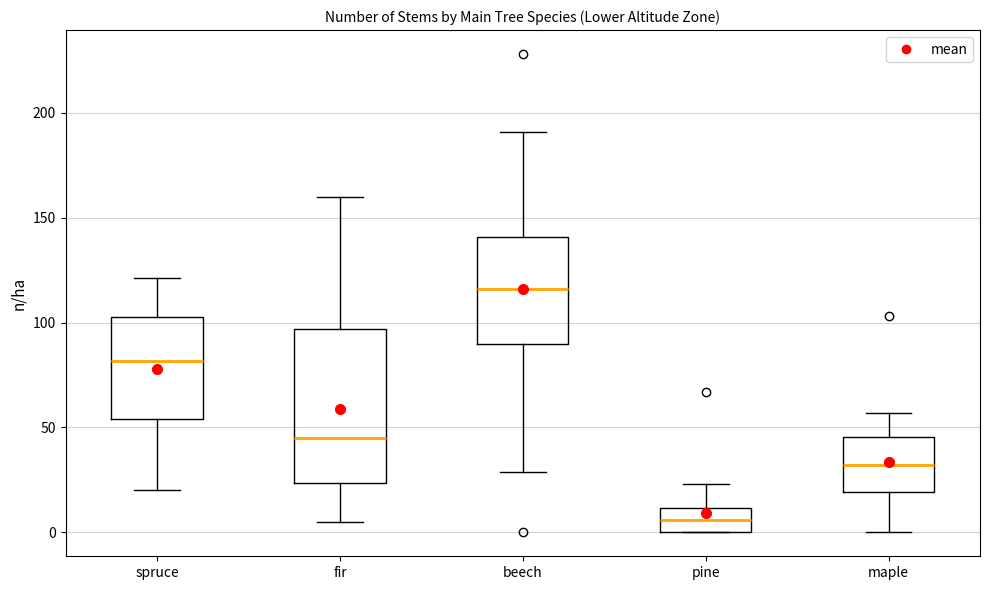

Where is the upper edge of the box for pine on the y-axis? The values are not printed on the chart, so give them approximately, as read against the axis.

10